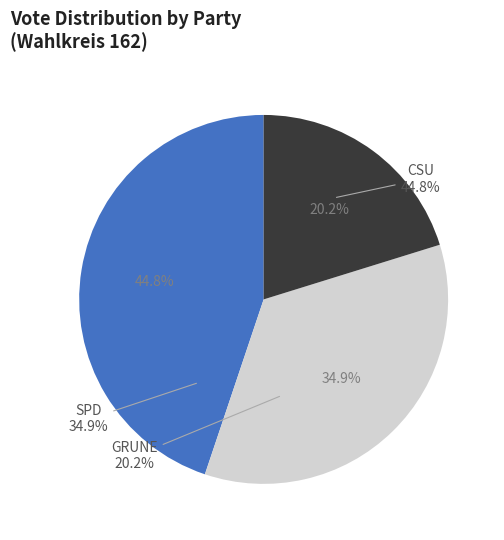

Is it true that AfD is 22% of the pie?

False